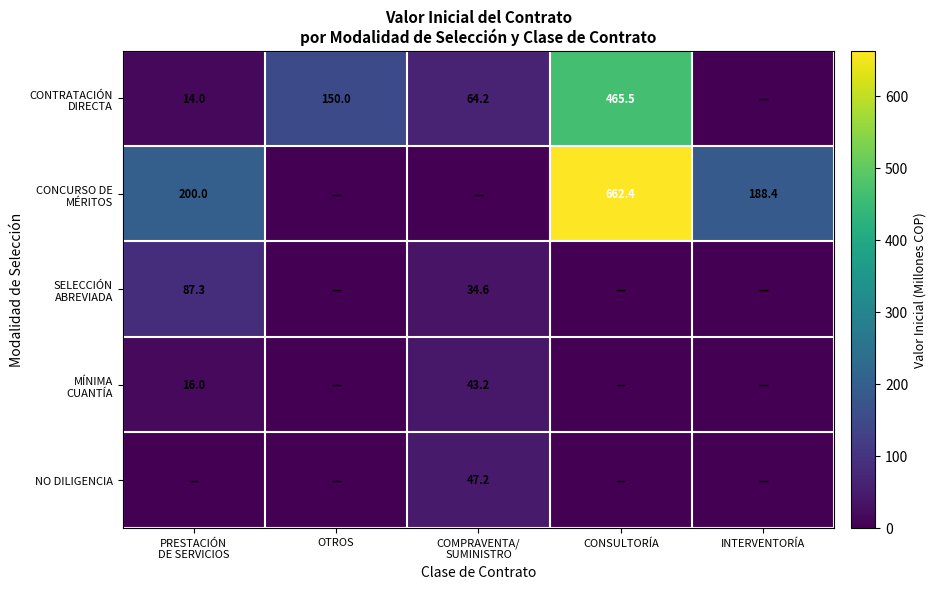

What is the spread (max minus min) of values at PRESTACIÓN
DE SERVICIOS?

200.0